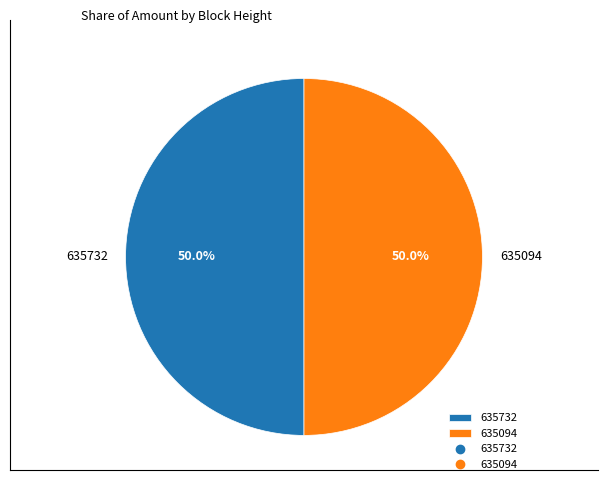

Approximately how many times larger is the value at 635732 compared to 635094?

1.0